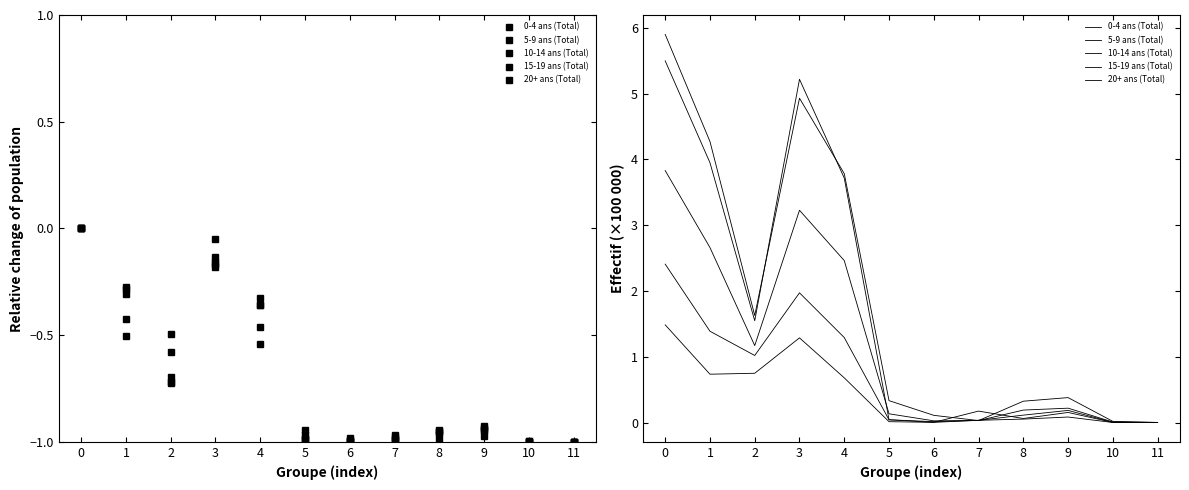

True or false: 20+ ans (Total) and 15-19 ans (Total) cross at least once.

False